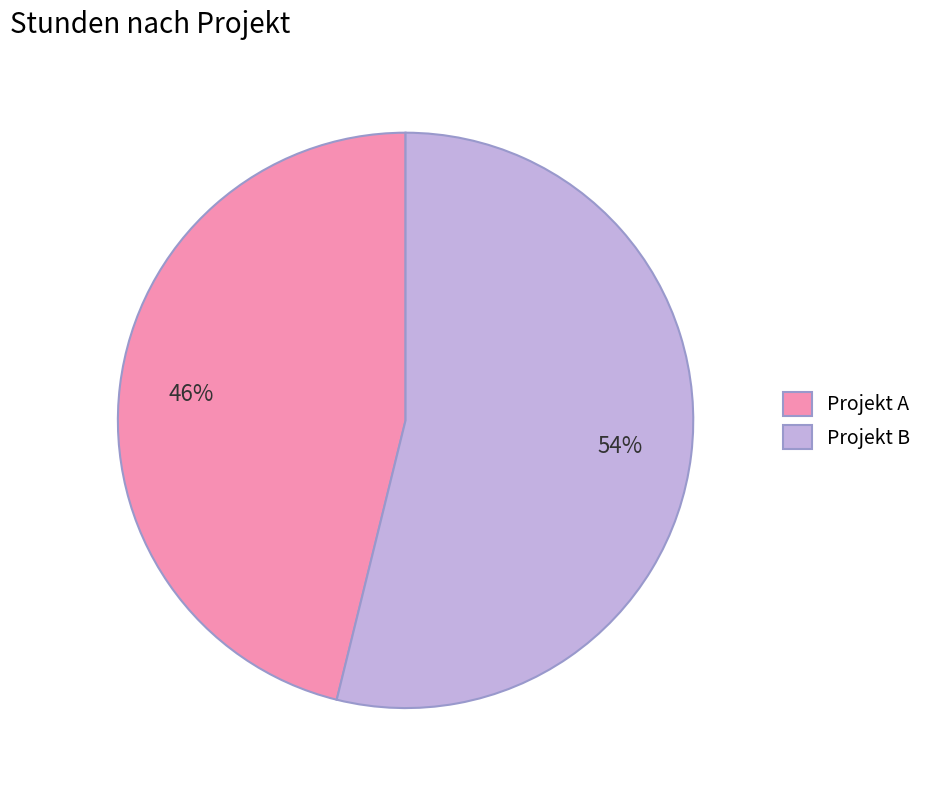

To the nearest percent, what is the average slice percentage?

50%